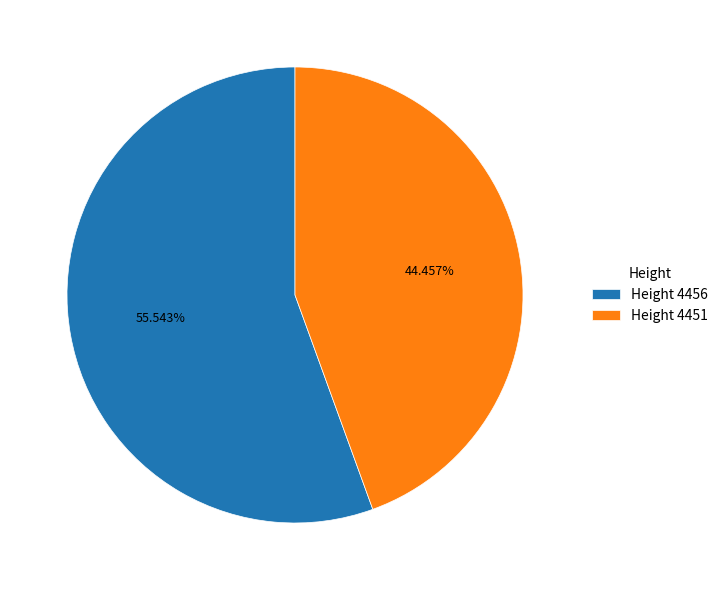

Which category accounts for the majority?

Height 4456